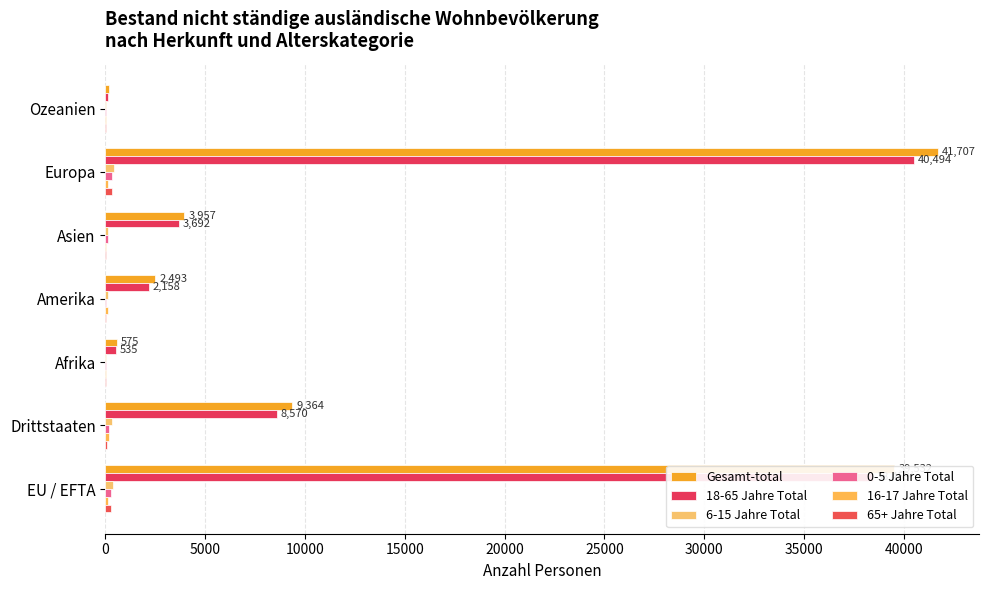

What is the value of the 16-17 Jahre Total bar at the 6th from the left?

139